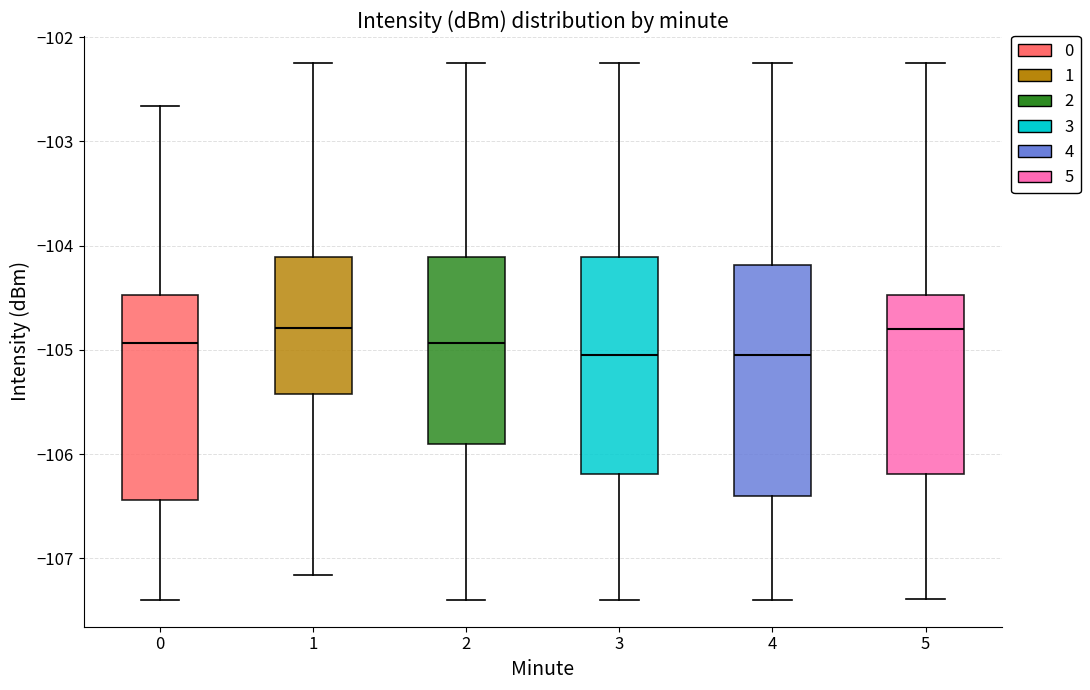

Where does the upper whisker of the box at x = 3 end on the y-axis? The values are not printed on the chart, so give them approximately, as read against the axis.

-102.2